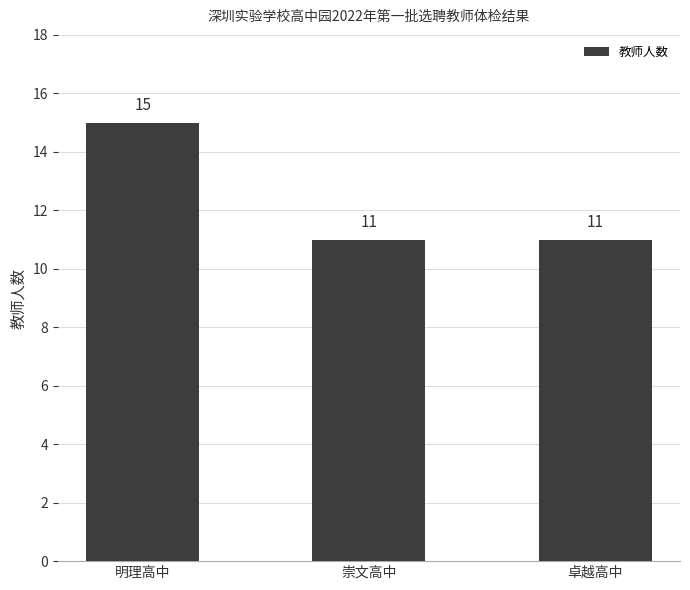

Is it true that the value at 崇文高中 is 11?

True